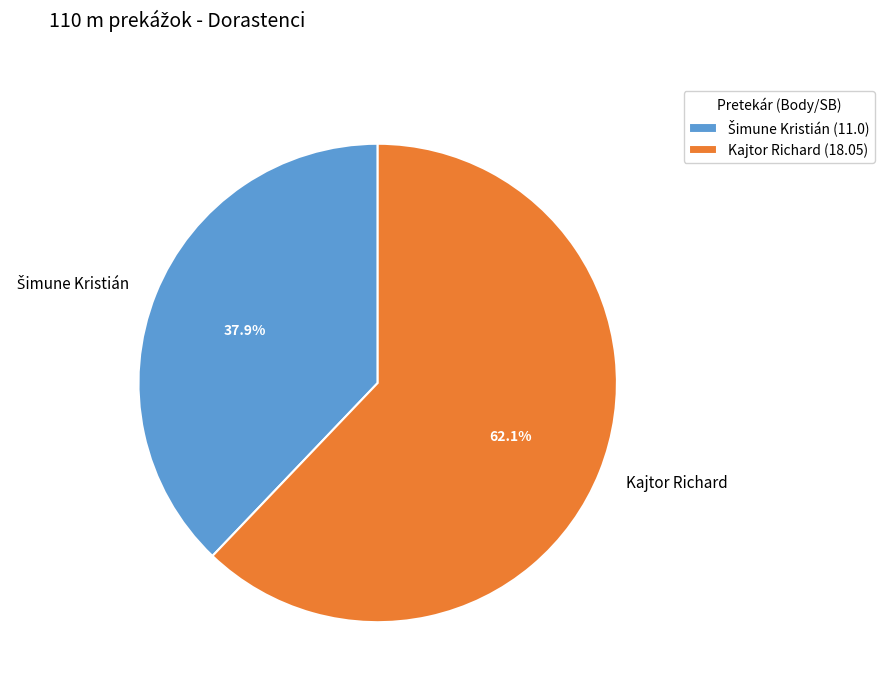

How many slices are in this pie chart?

2